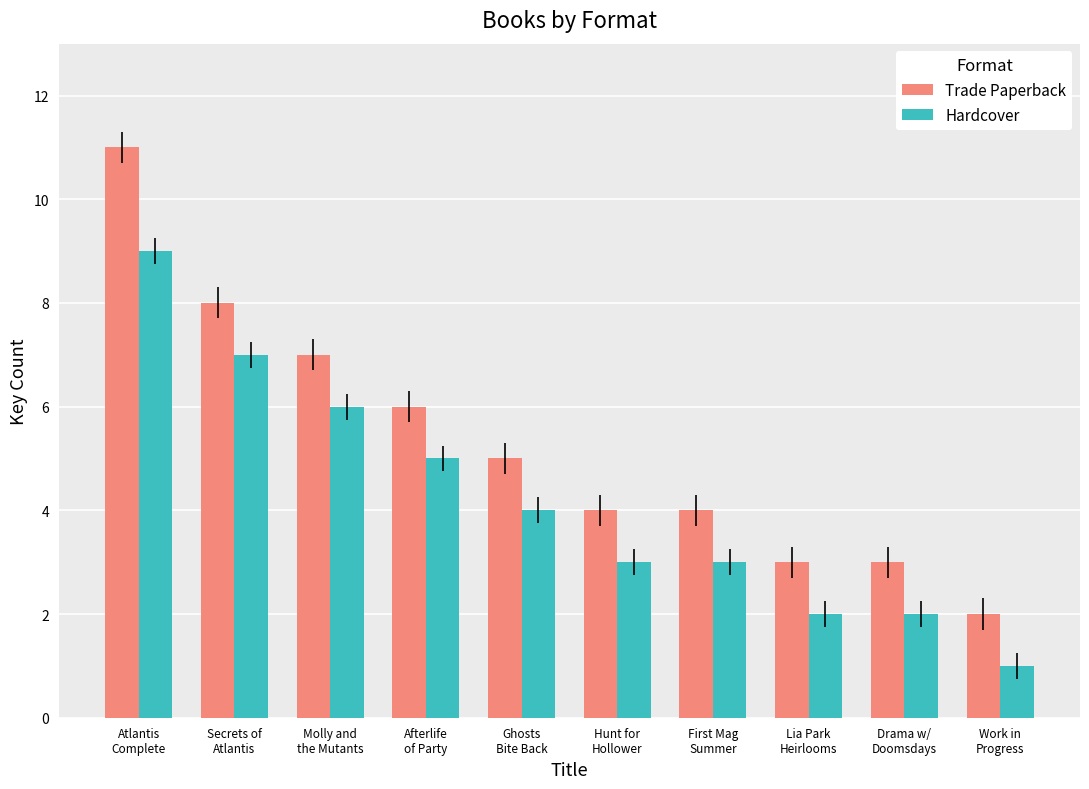

How many bars are there in total?

20